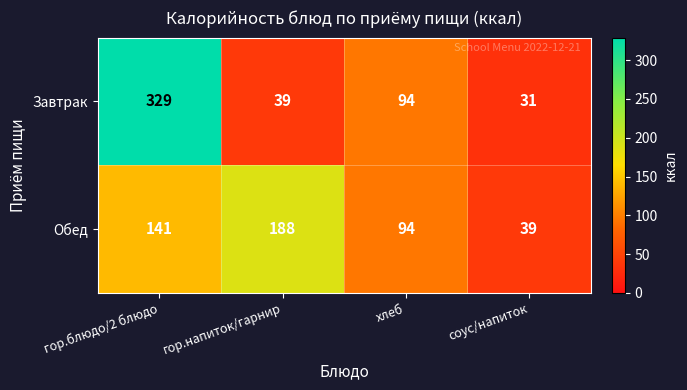

What is the difference between the Обед values at соус/напиток and гор.напиток/гарнир?

149